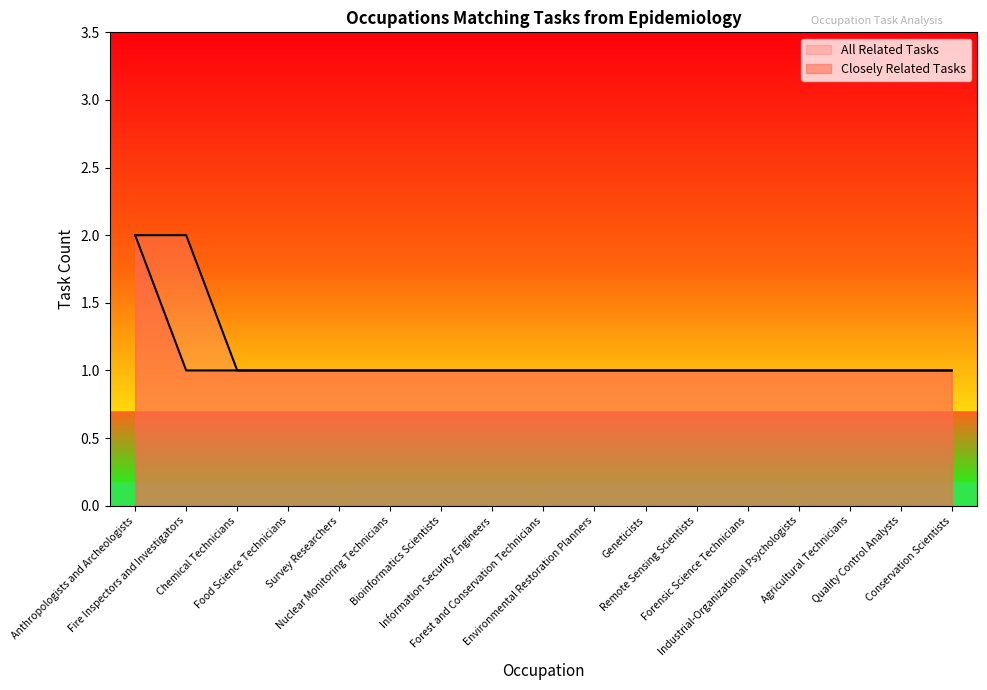

Between Agricultural Technicians and Fire Inspectors and Investigators, which is larger?

Agricultural Technicians